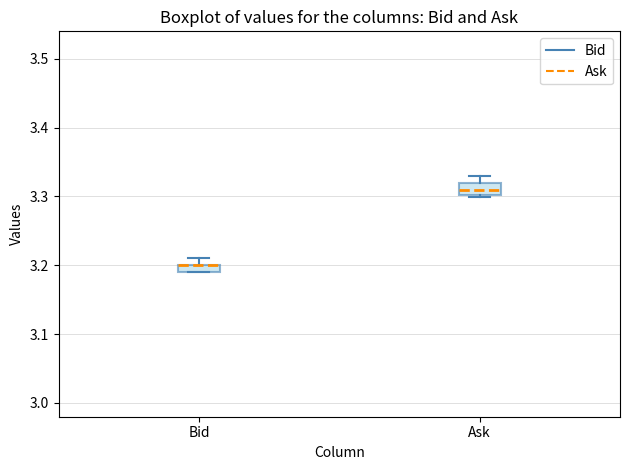

Where does the upper whisker of the box for Ask end on the y-axis? The values are not printed on the chart, so give them approximately, as read against the axis.

3.33